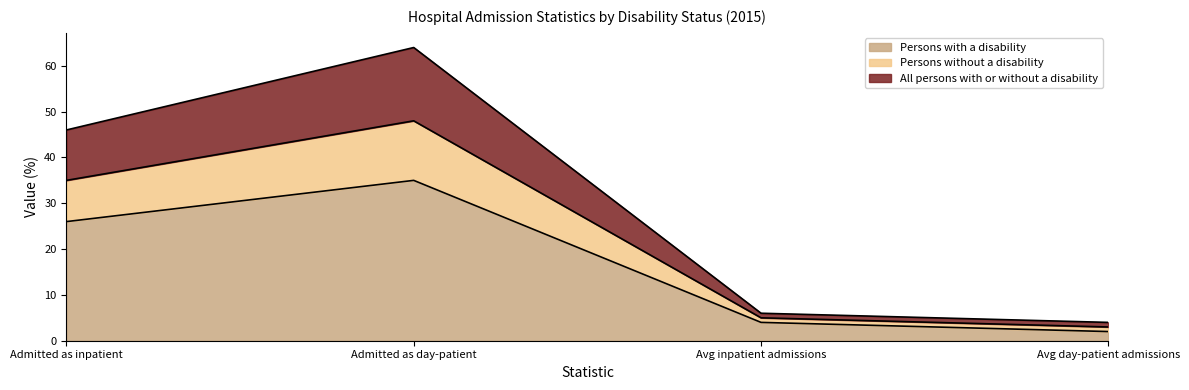

True or false: Persons with a disability has a value of 17 at Admitted as day-patient.

False